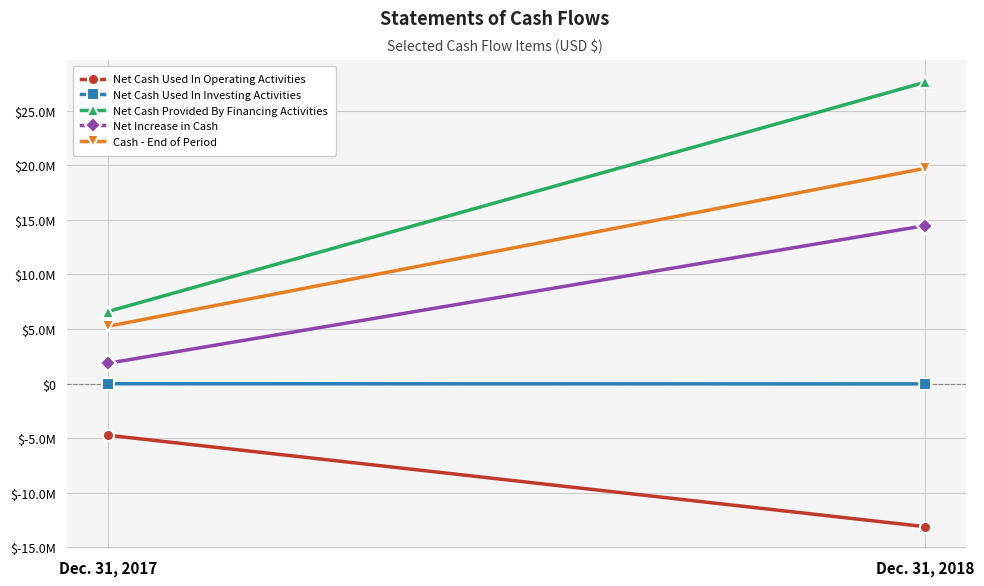

Is it true that Net Increase in Cash equals 906355 at Dec. 31, 2017?

False